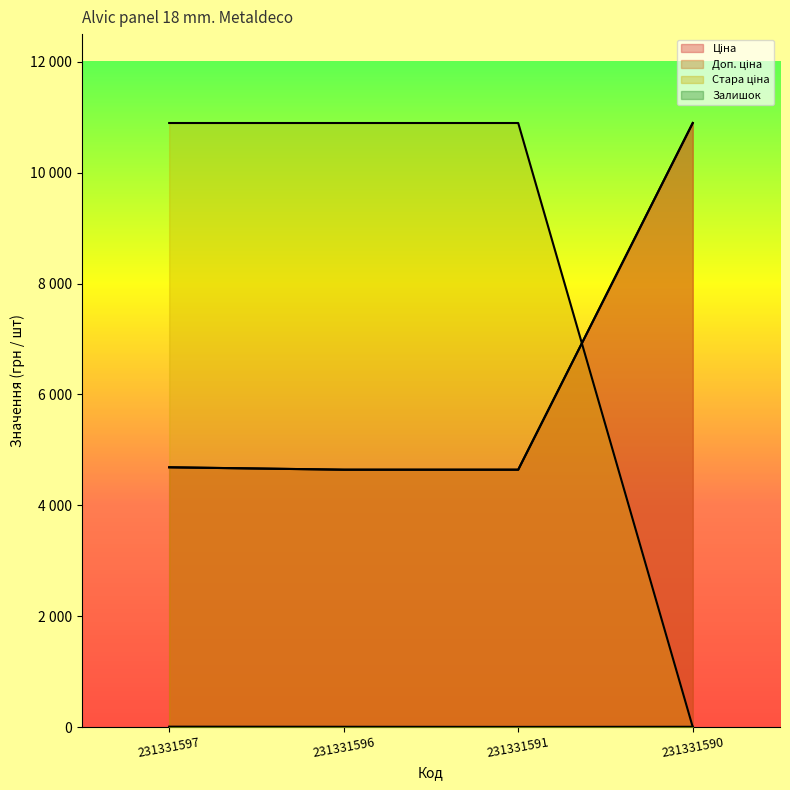

Read the Ціна value at 231331596.

4641.8